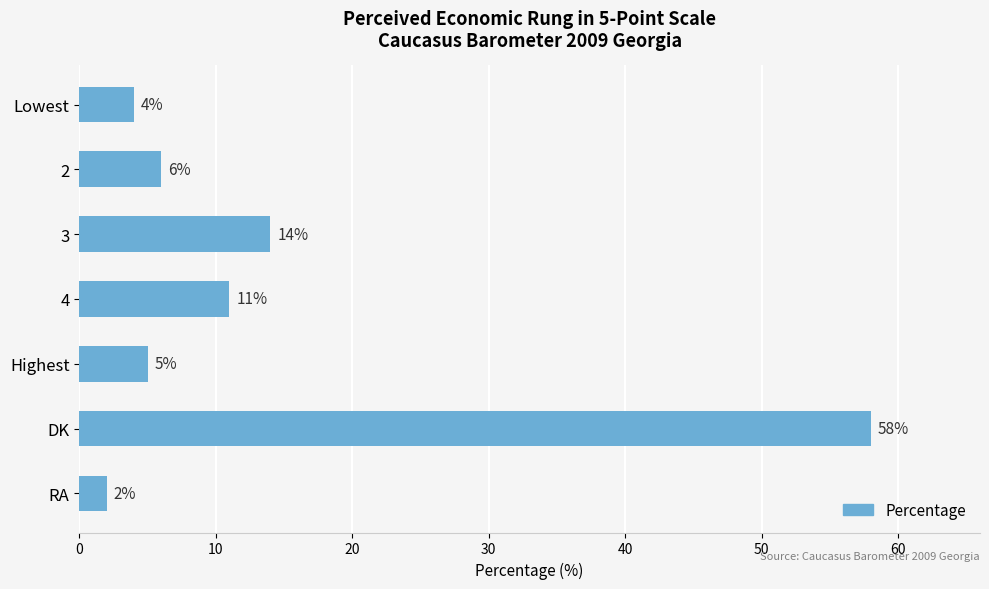

Reading top to bottom, list all the values displayed in this chart.

4	6	14	11	5	58	2